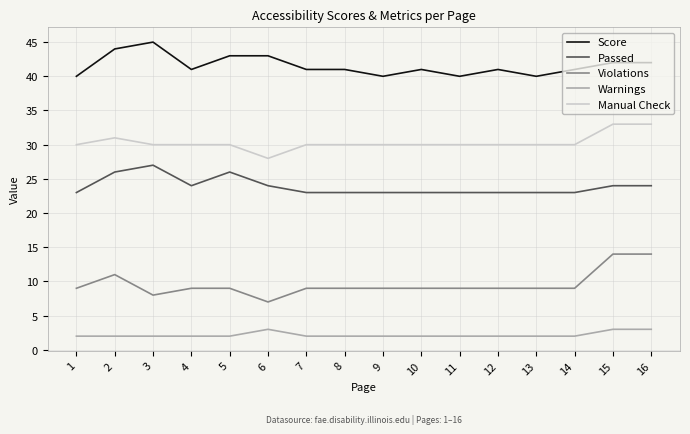

Reading left to right, transcribe all the data shown in this chart.

Score: 1=40	2=44	3=45	4=41	5=43	6=43	7=41	8=41	9=40	10=41	11=40	12=41	13=40	14=41	15=42	16=42
Passed: 1=23	2=26	3=27	4=24	5=26	6=24	7=23	8=23	9=23	10=23	11=23	12=23	13=23	14=23	15=24	16=24
Violations: 1=9	2=11	3=8	4=9	5=9	6=7	7=9	8=9	9=9	10=9	11=9	12=9	13=9	14=9	15=14	16=14
Warnings: 1=2	2=2	3=2	4=2	5=2	6=3	7=2	8=2	9=2	10=2	11=2	12=2	13=2	14=2	15=3	16=3
Manual Check: 1=30	2=31	3=30	4=30	5=30	6=28	7=30	8=30	9=30	10=30	11=30	12=30	13=30	14=30	15=33	16=33